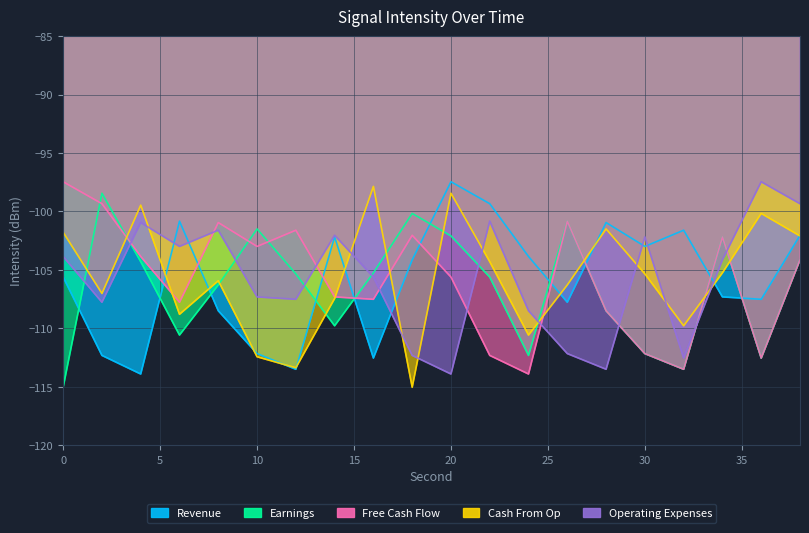

What is the spread (max minus min) of values at 10?

10.9